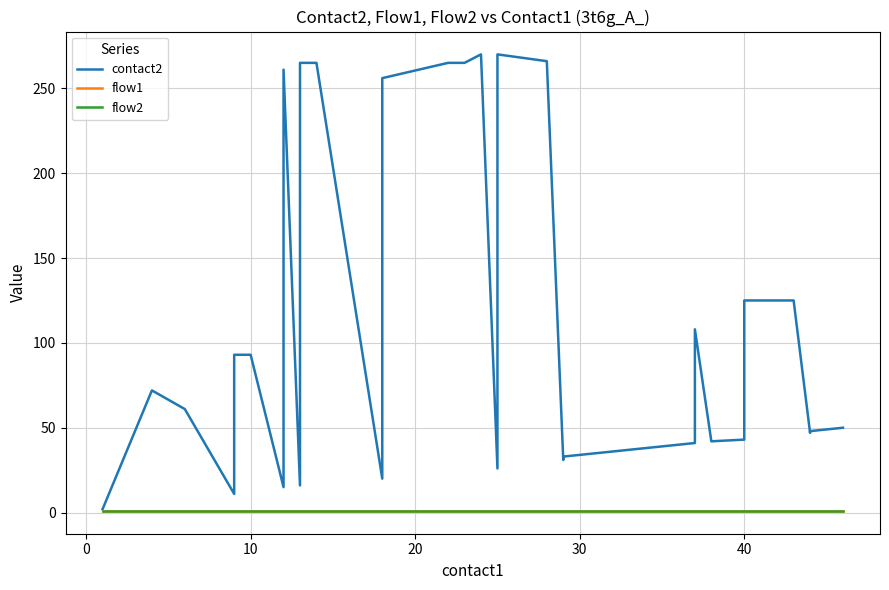

What is the highest value of the flow1 series?

1